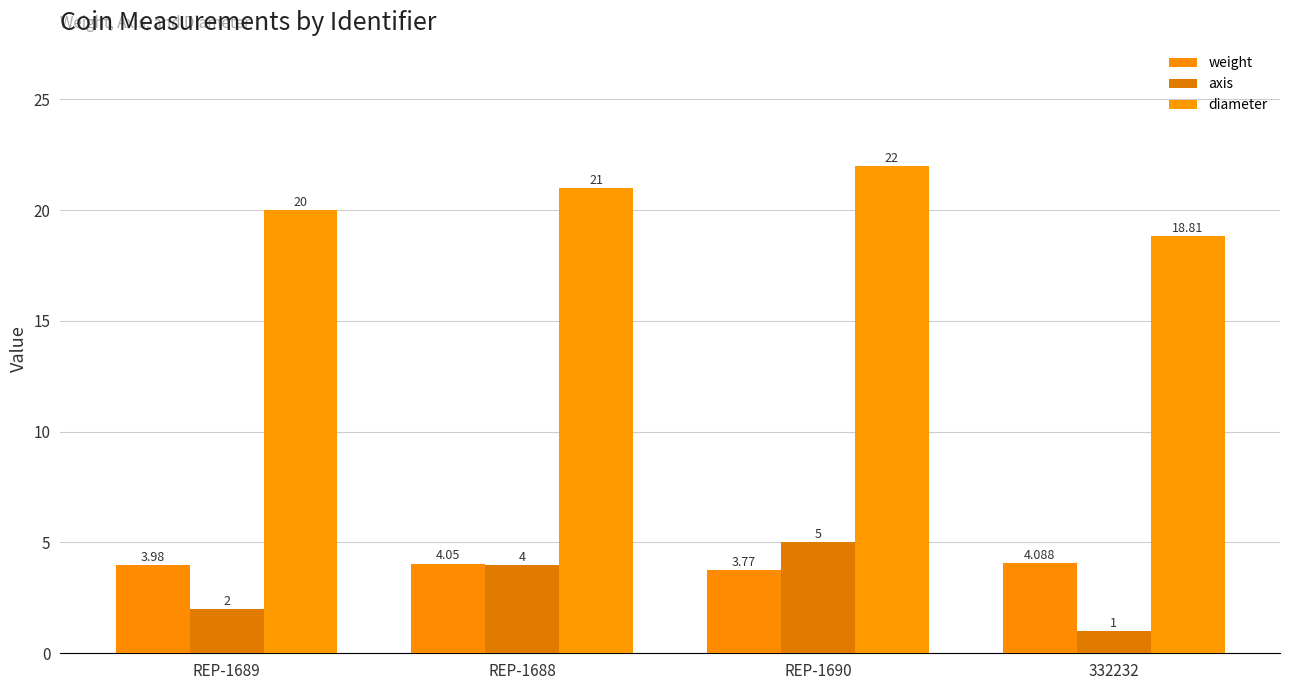

Which label corresponds to the largest value in the chart?

REP-1690